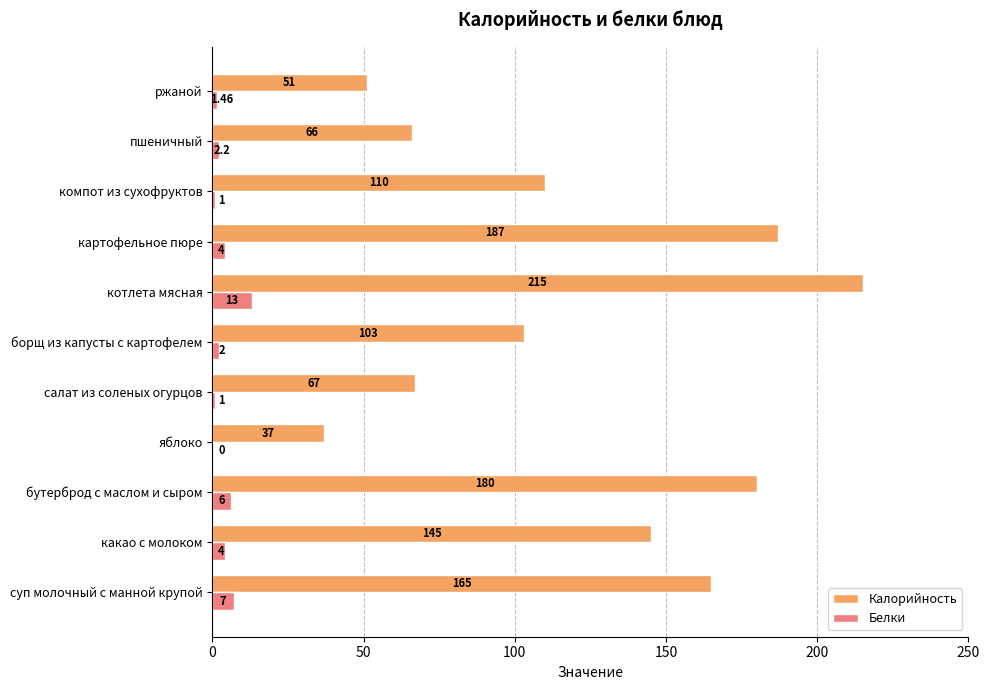

Which series changed the most between яблоко and компот из сухофруктов?

Калорийность